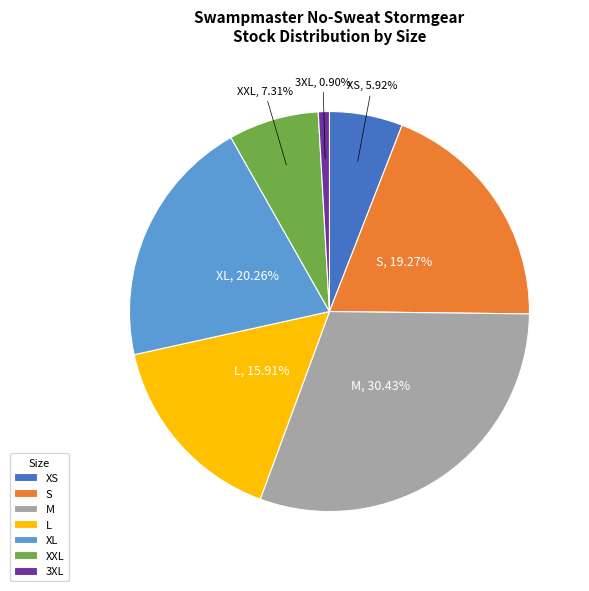

Approximately how many times larger is the value at XS compared to 3XL?

6.6